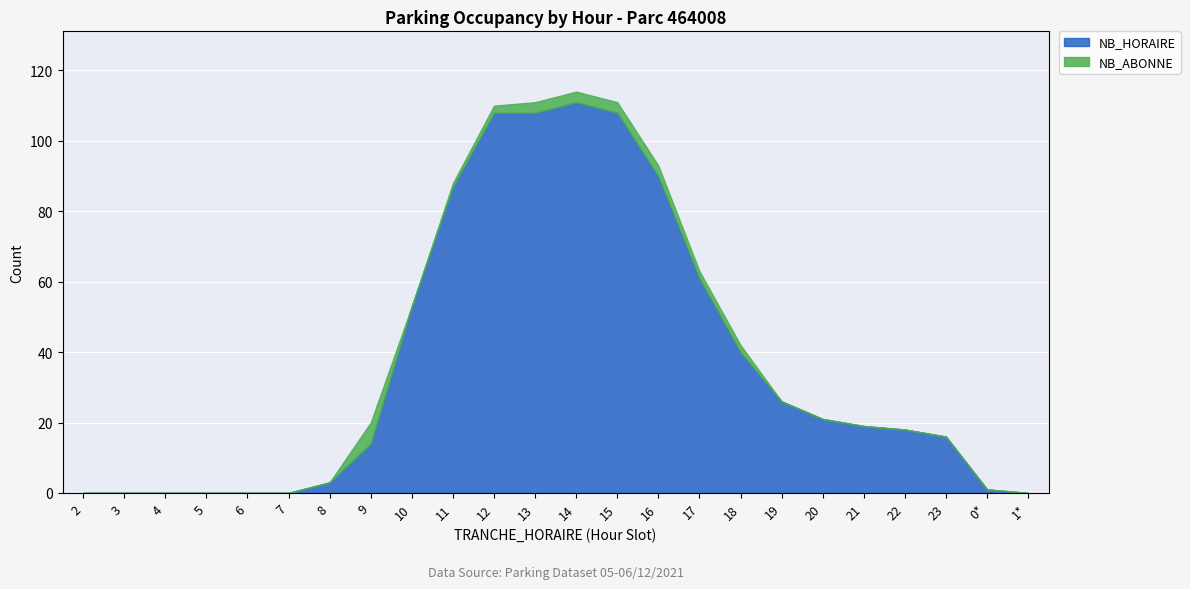

True or false: the data shows 25 at 23.

False